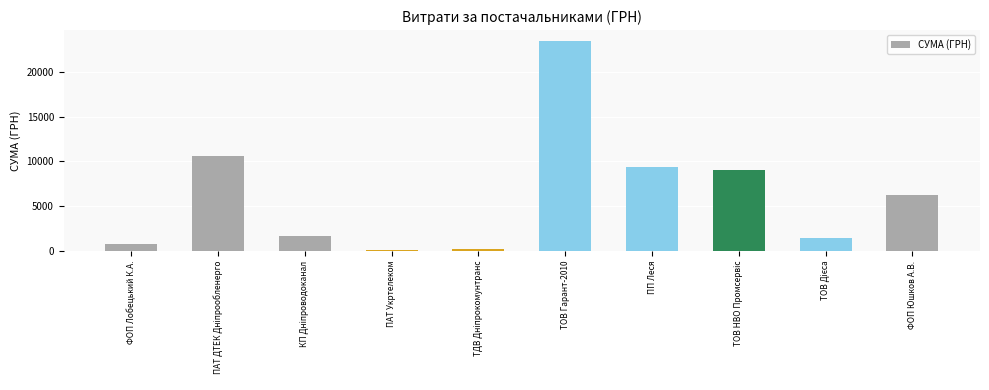

How many bars are there in total?

10